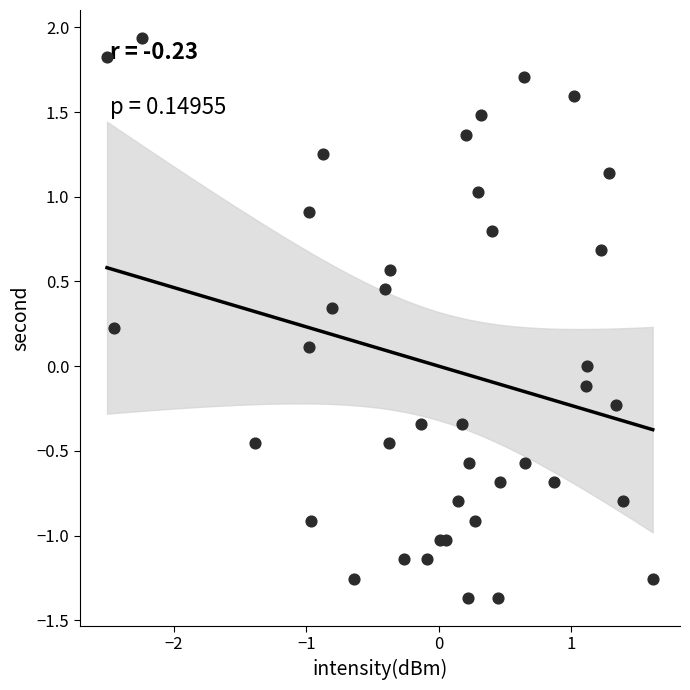

What is the range of X values (max minus min)?

4.1